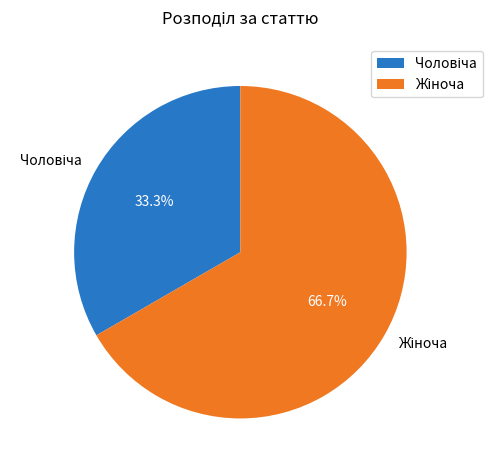

Is there a majority slice in this chart?

Yes